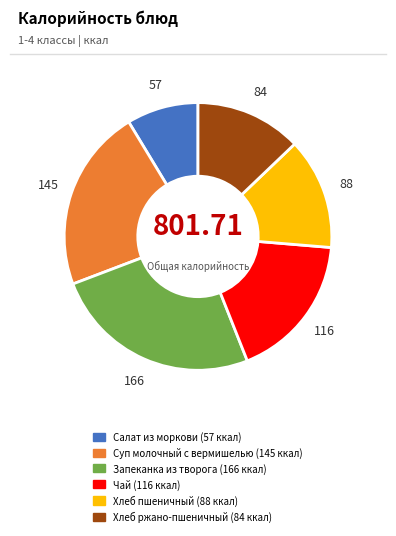

What is the largest slice in the pie chart?

Запеканка из творога